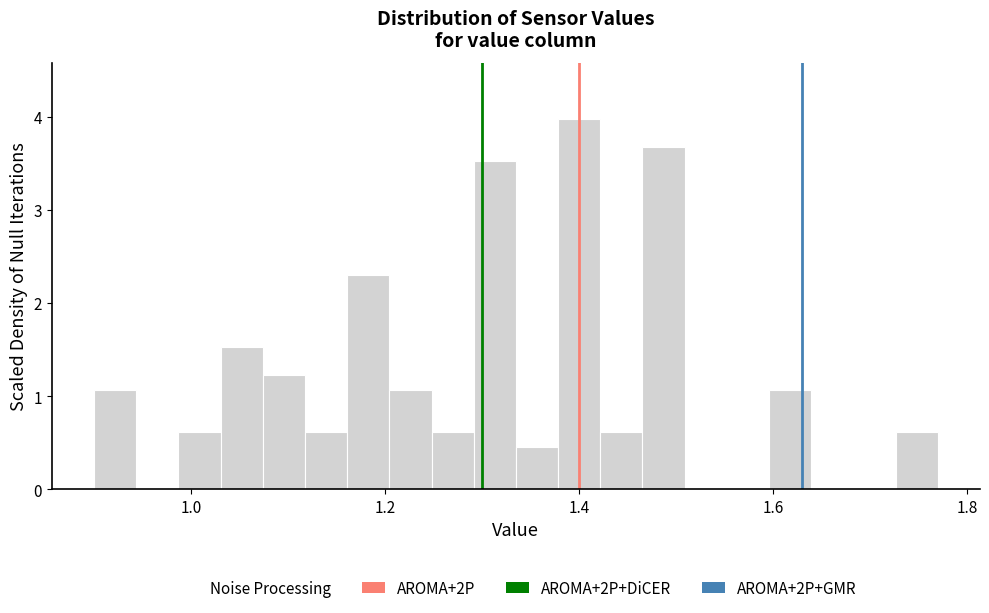

Around what value on the x-axis is the tallest bar? Give the approximate position of its centre, as read against the axis.

1.40